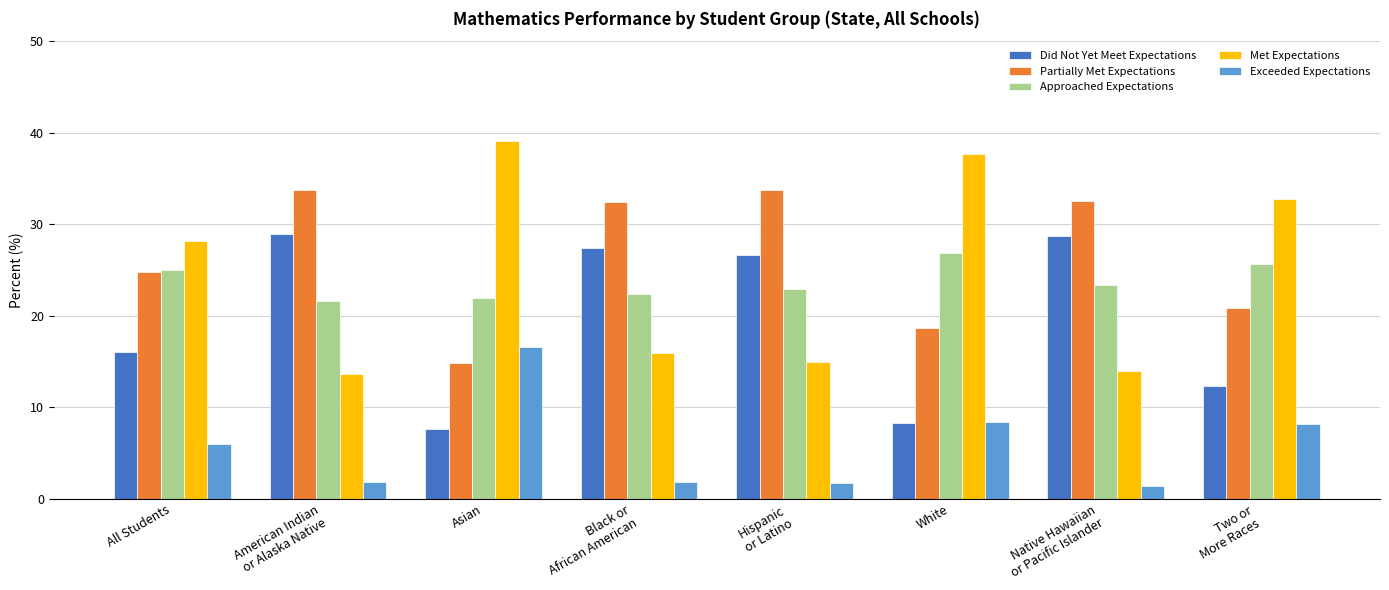

True or false: Approached Expectations has a value of 21.9 at Asian.

True